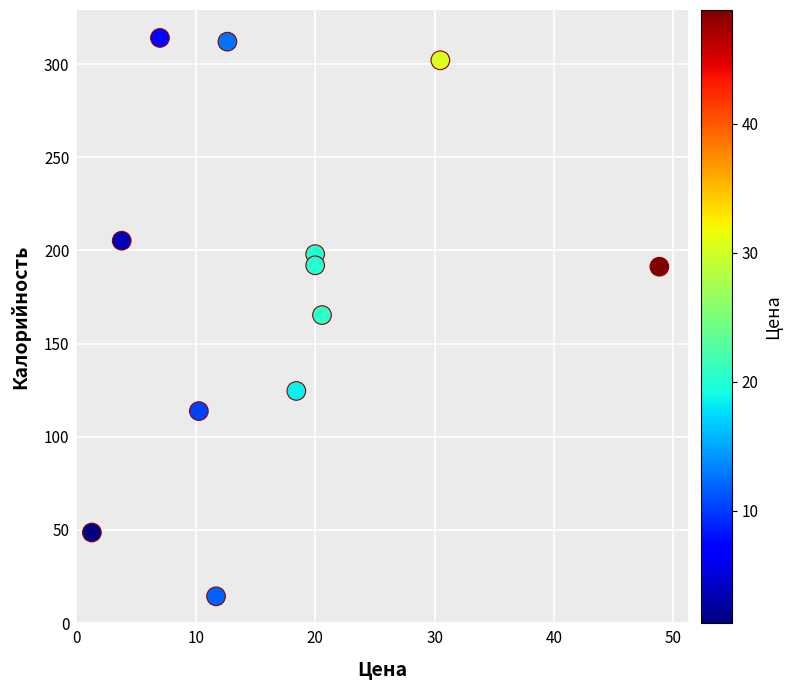

What is the average Y value?

181.8